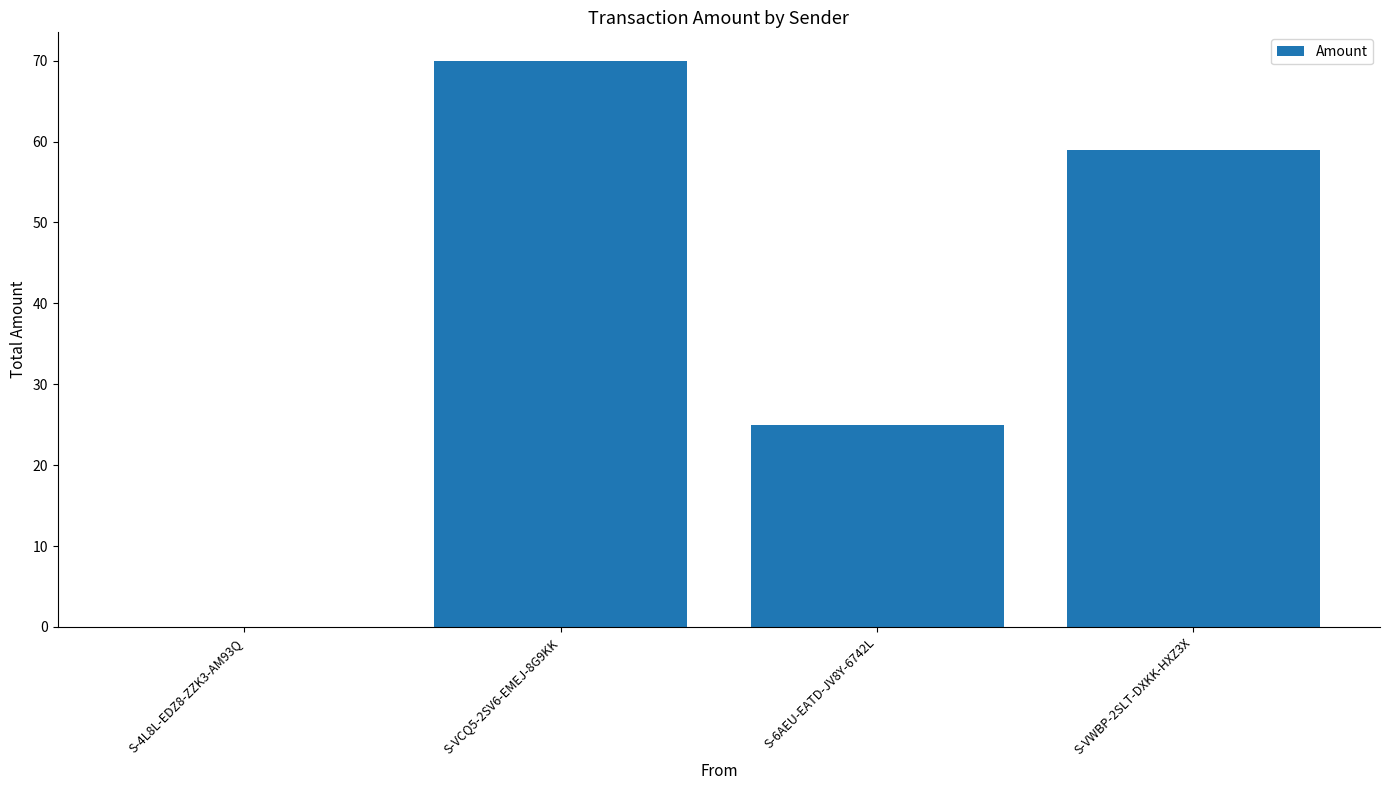

What is the greatest value displayed?

70